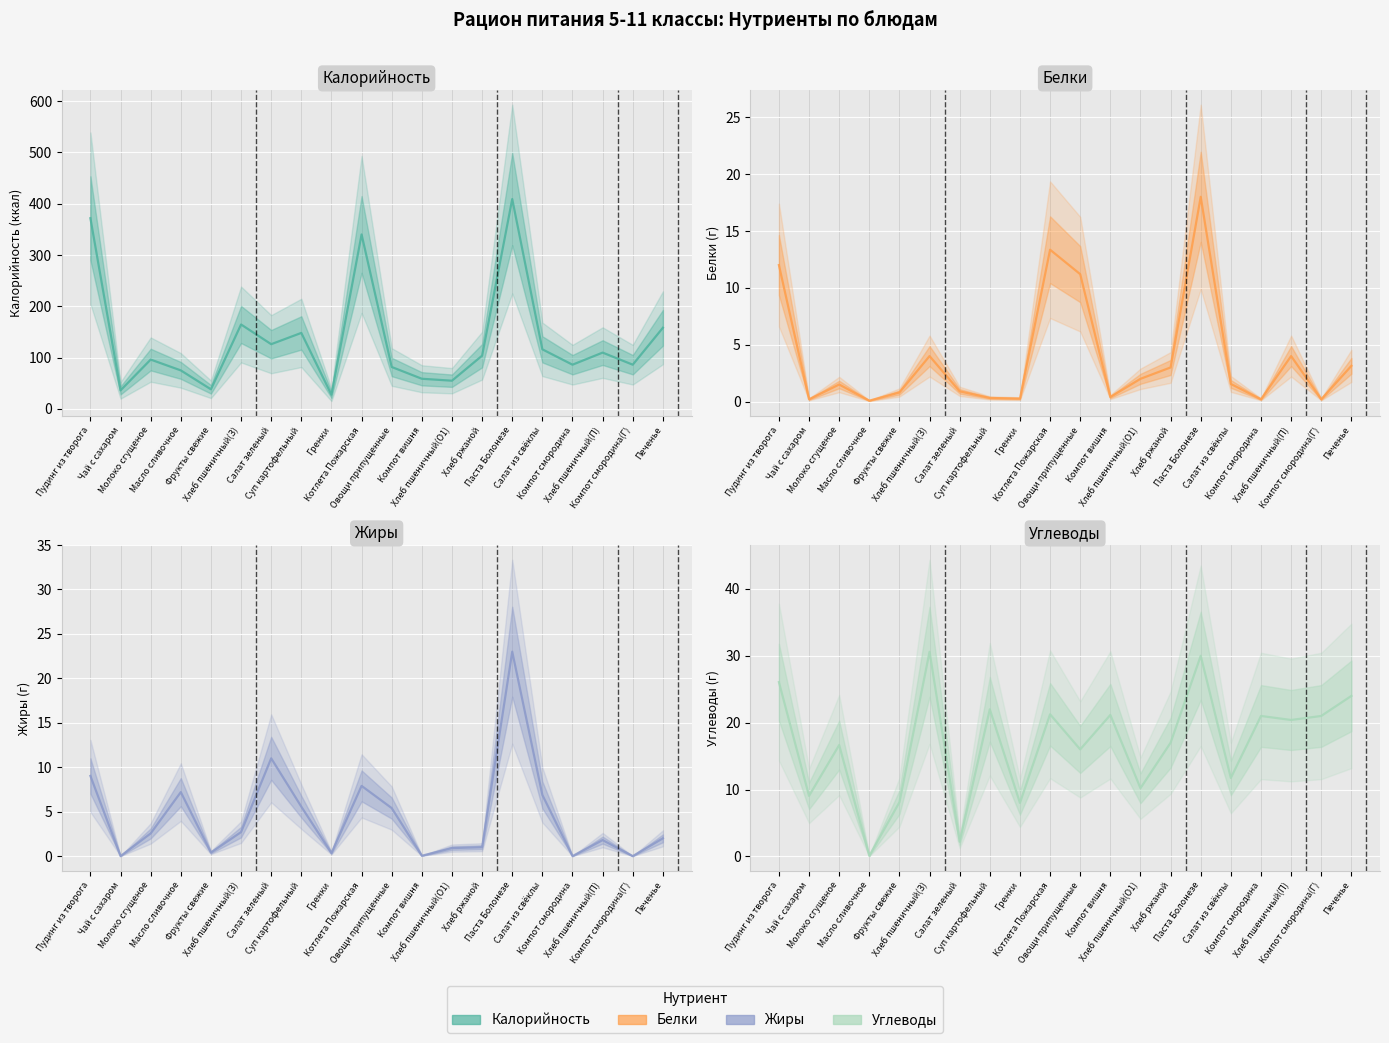

How many data points in Углеводы are above 20?

10